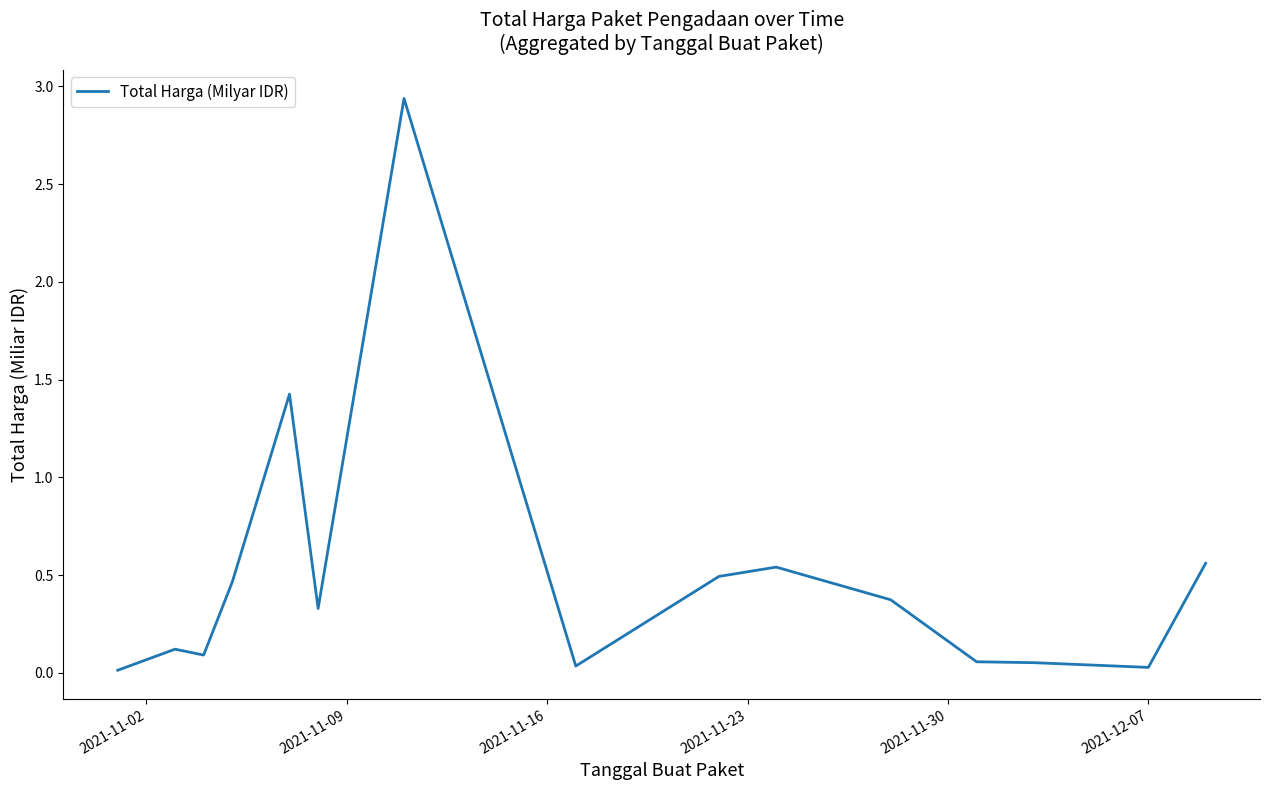

How many points are lower than both their immediate neighbors (excluding endpoints)?

4